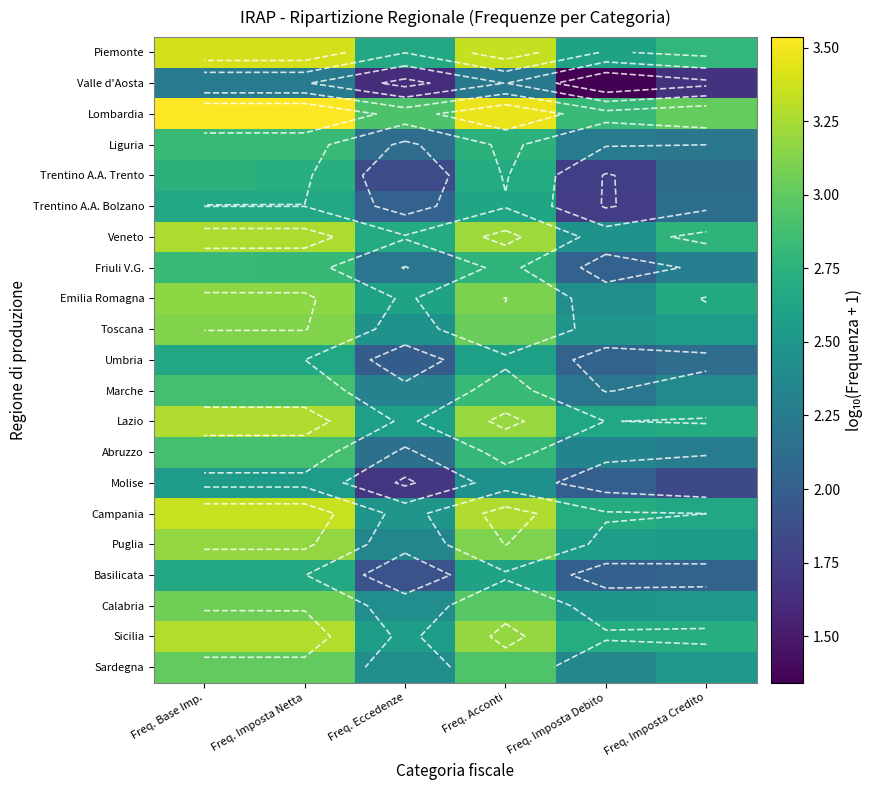

Which has a higher value, Freq. Eccedenze or Freq. Acconti?

Freq. Acconti